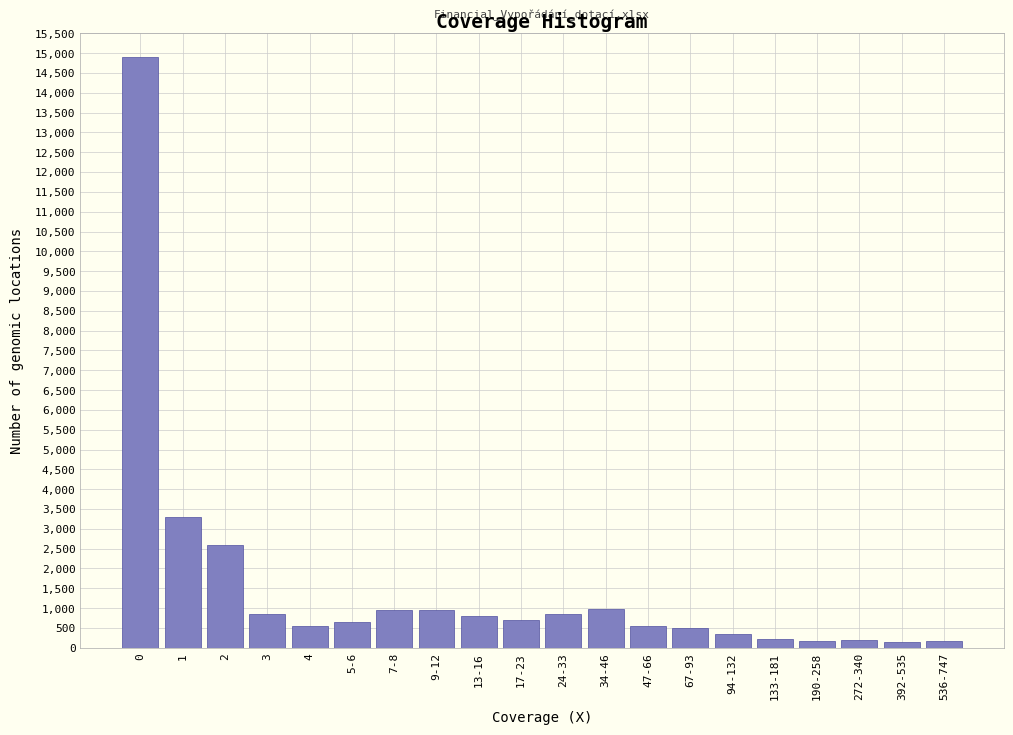

What is the label of the 5th bar from the right?

133-181